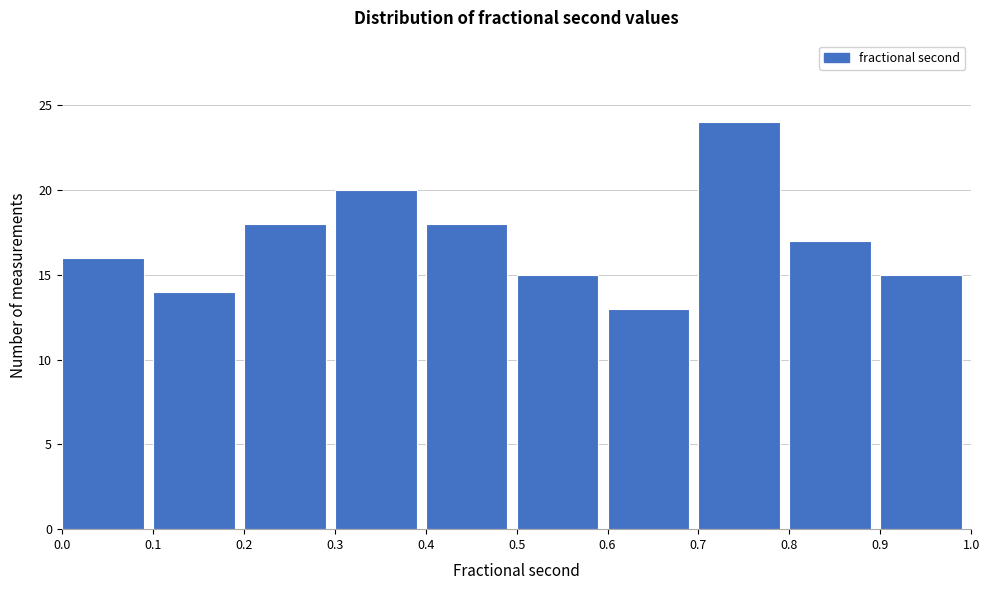

What is the height of the bar covering 0.6 to 0.7 on the x-axis? The values are not printed on the chart, so give them approximately, as read against the axis.

13